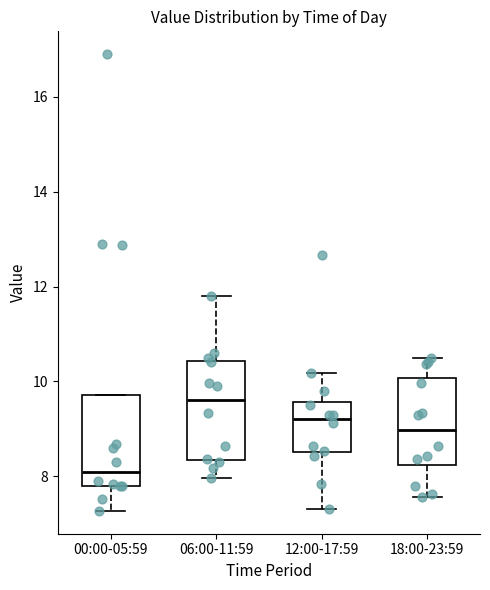

Which box has the lowest median line?

00:00-05:59